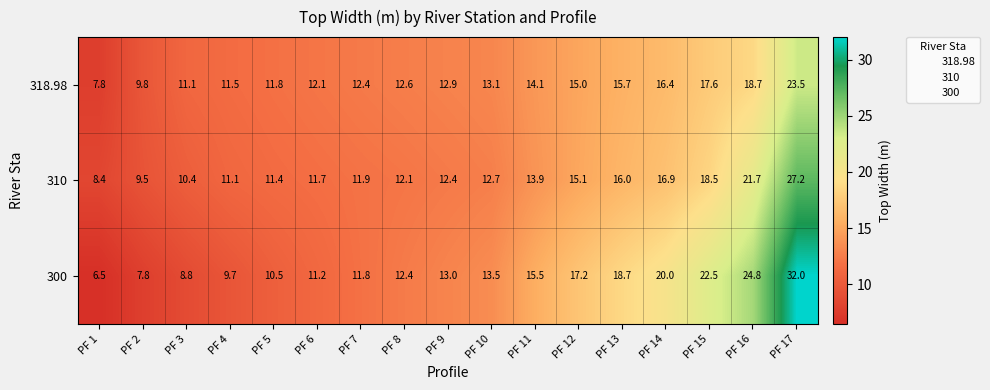

What value does the 300 series have at PF 12?

17.2